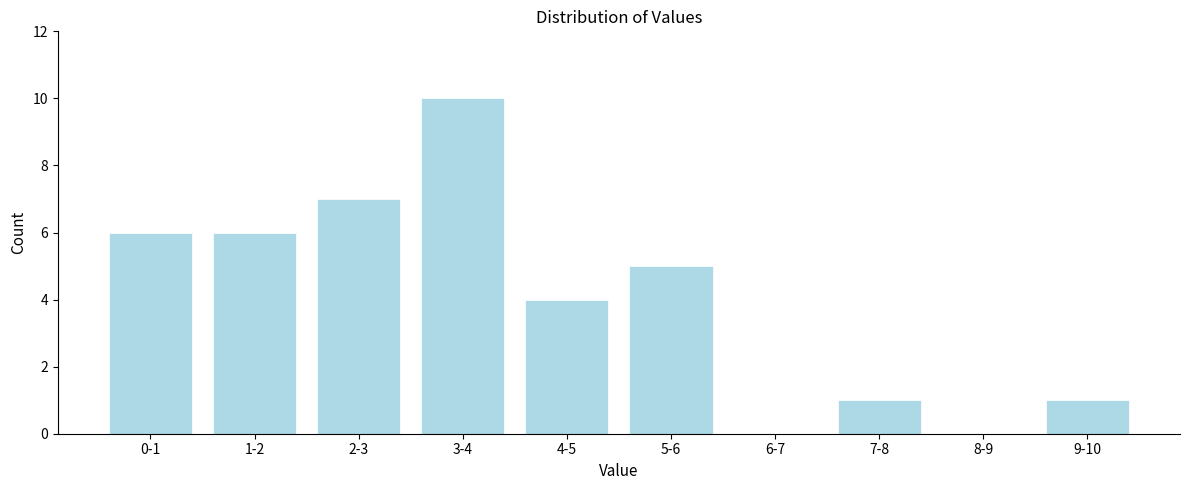

Reading right to left, transcribe all the data shown in this chart.

9-10=1	8-9=0	7-8=1	6-7=0	5-6=5	4-5=4	3-4=10	2-3=7	1-2=6	0-1=6